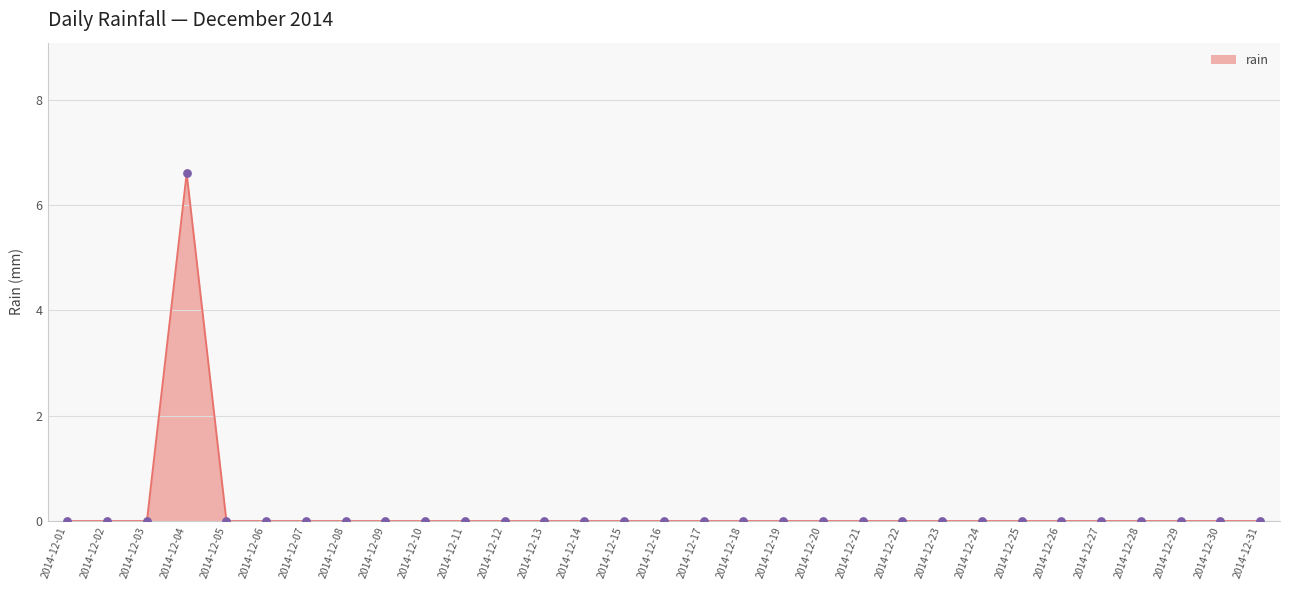

What is the maximum value shown in the chart?

6.6